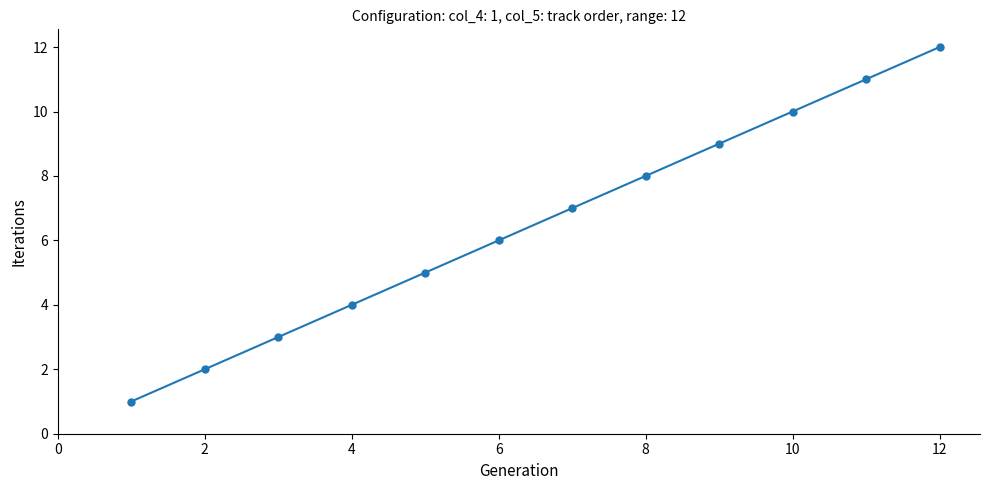

How many categories are shown in the chart?

12